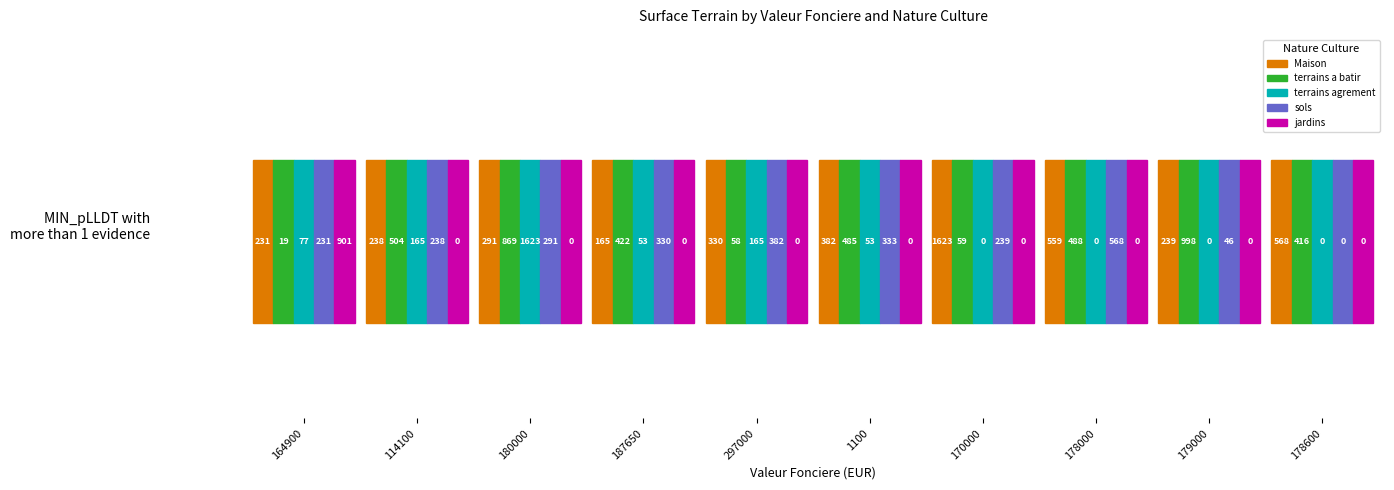

The value of sols at 178600 is 367. True or false?

False